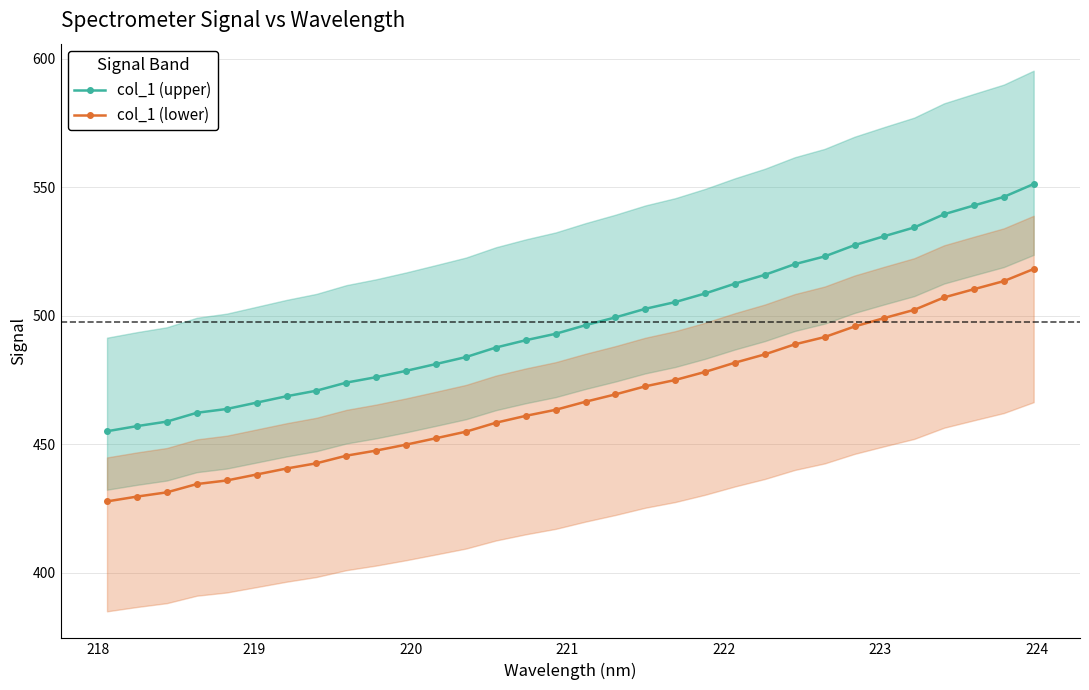

True or false: col_1 (lower) and col_1 (upper) intersect in this chart.

False